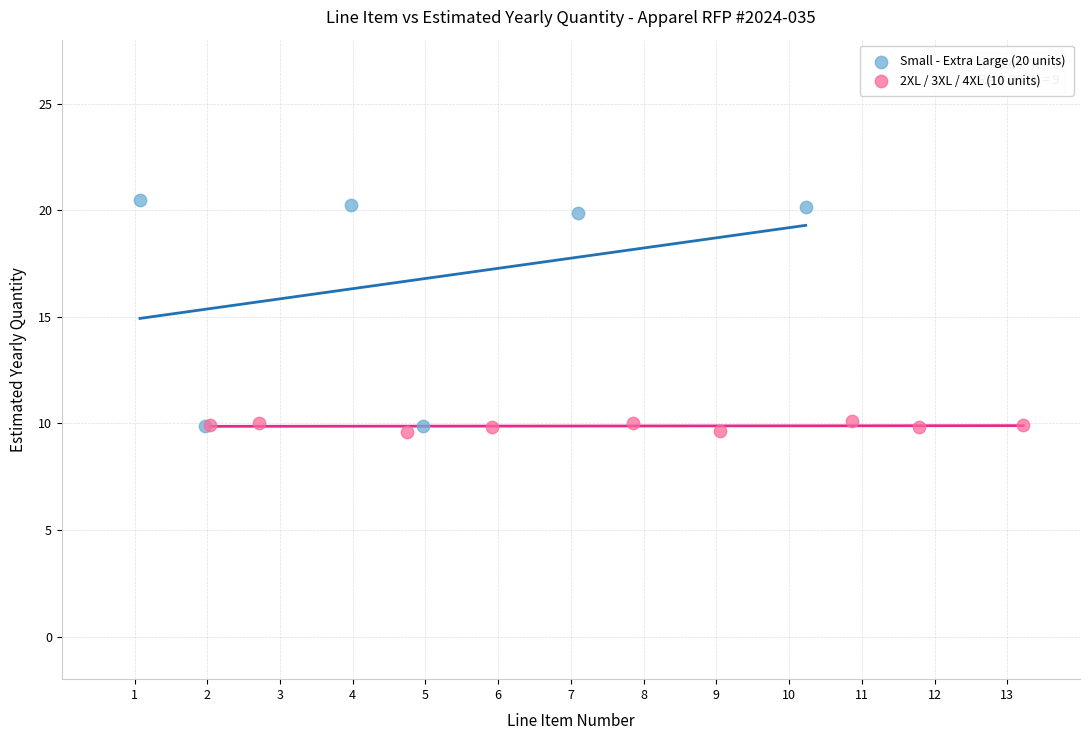

Which series contains the highest Y value?

Small - Extra Large (20 units)